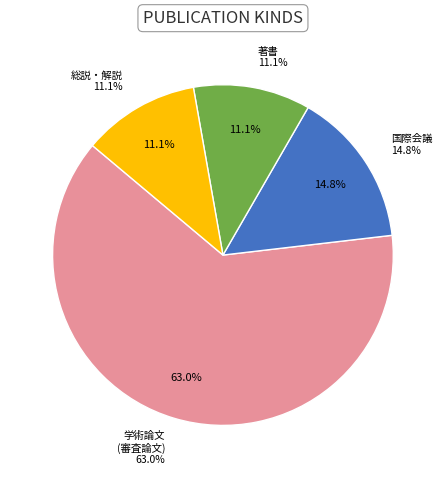

To the nearest percent, what portion does 総説・解説 represent?

11%